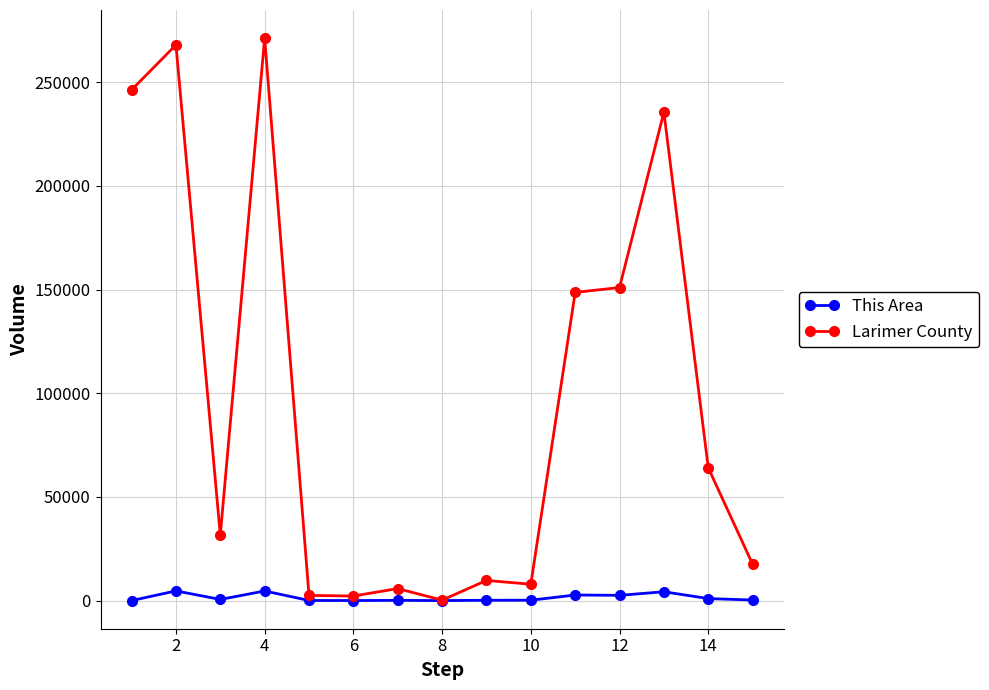

True or false: Larimer County has more than 0 points higher than both neighbors.

True